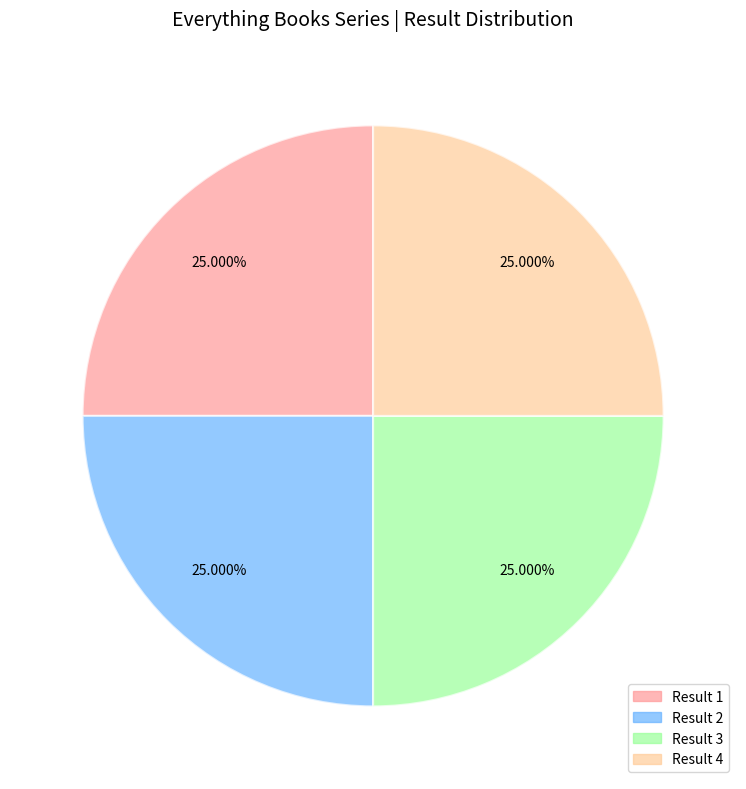

Is there a majority slice in this chart?

No